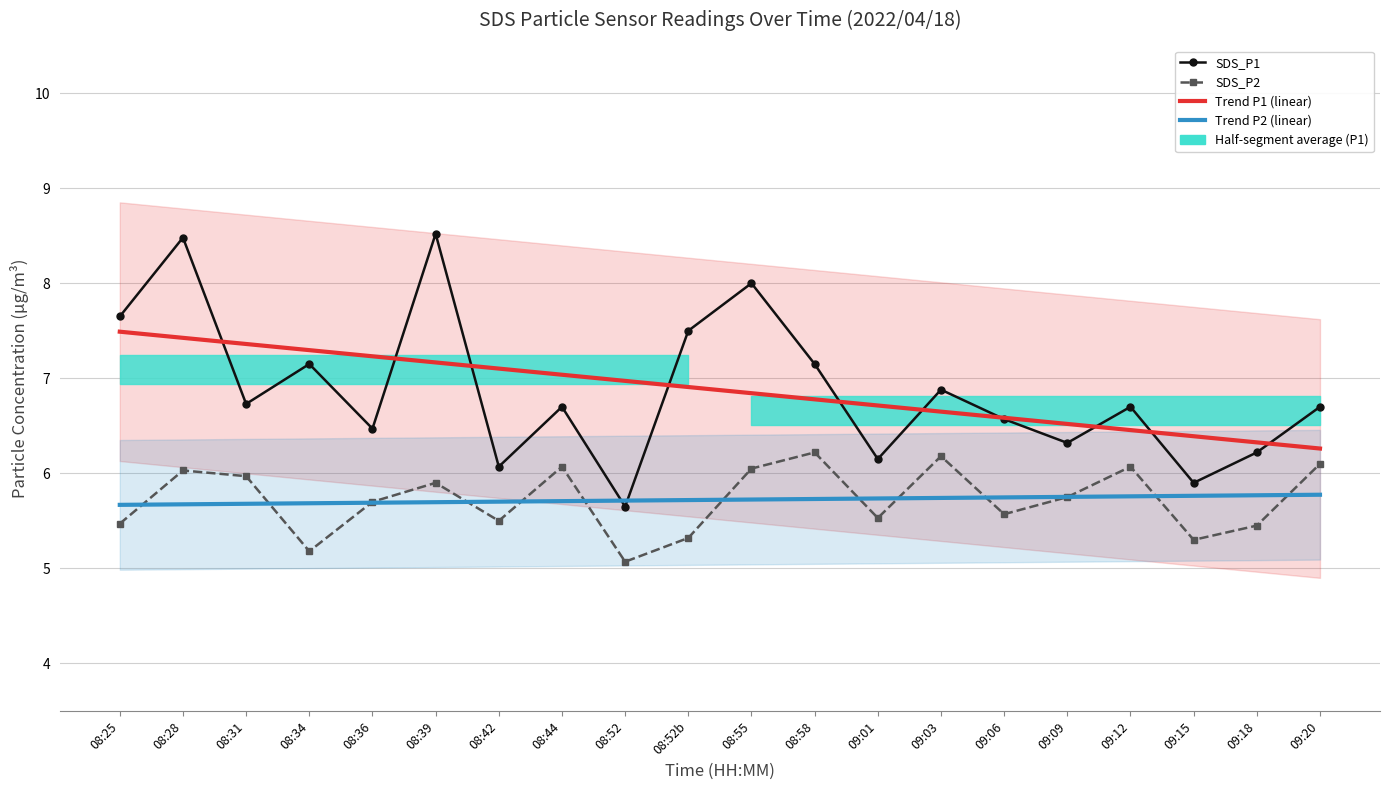

How many data points in SDS_P1 are above 6?

18